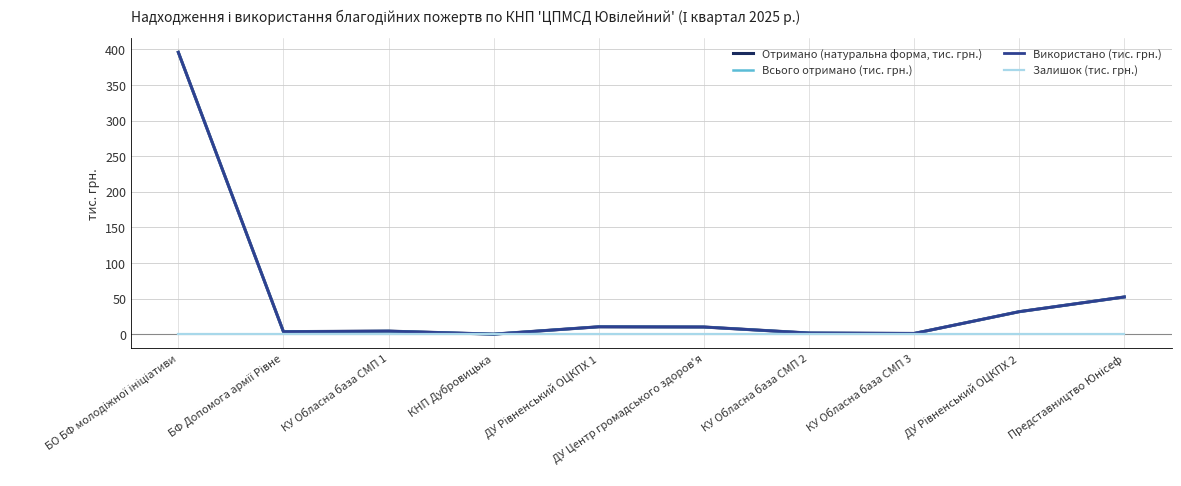

At which category does Отримано (натуральна форма, тис. грн.) reach its first local peak?

КУ Обласна база СМП 1